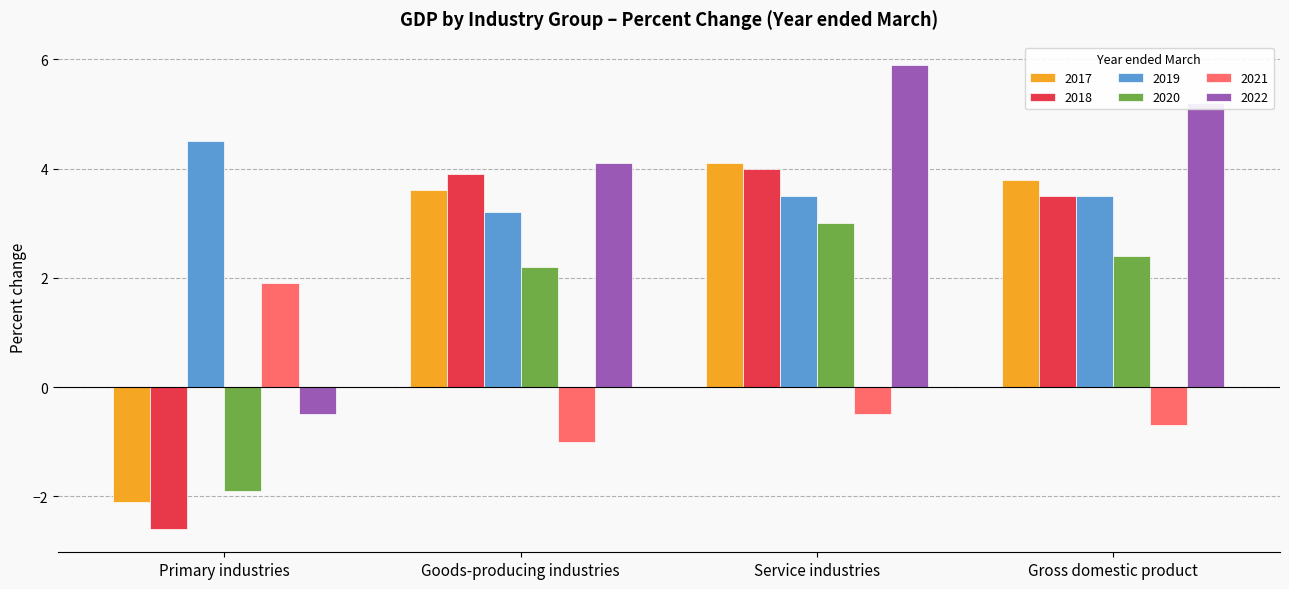

Reading right to left, extract all data points from this chart.

2017: Gross domestic product=3.8	Service industries=4.1	Goods-producing industries=3.6	Primary industries=-2.1
2018: Gross domestic product=3.5	Service industries=4.0	Goods-producing industries=3.9	Primary industries=-2.6
2019: Gross domestic product=3.5	Service industries=3.5	Goods-producing industries=3.2	Primary industries=4.5
2020: Gross domestic product=2.4	Service industries=3.0	Goods-producing industries=2.2	Primary industries=-1.9
2021: Gross domestic product=-0.7	Service industries=-0.5	Goods-producing industries=-1.0	Primary industries=1.9
2022: Gross domestic product=5.2	Service industries=5.9	Goods-producing industries=4.1	Primary industries=-0.5